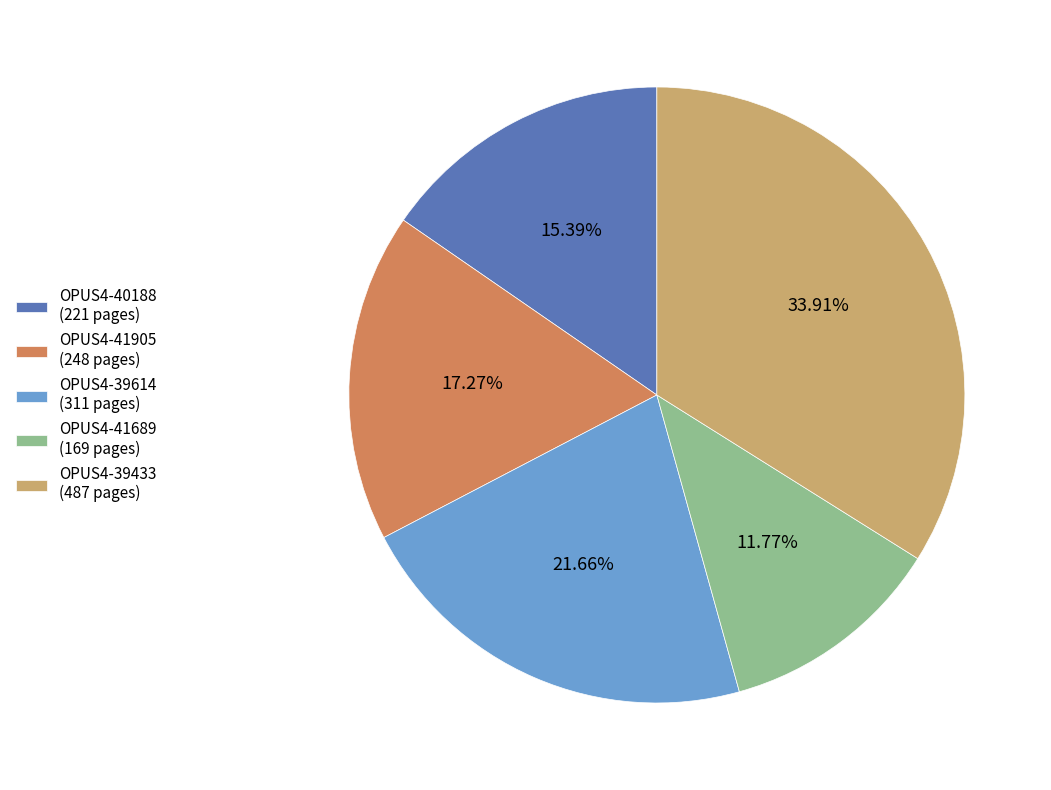

Which slice is the smallest?

OPUS4-41689